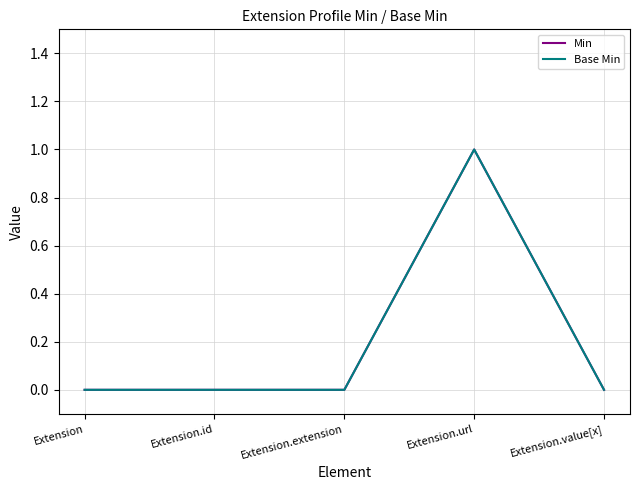

Read the Min value at Extension.url.

1